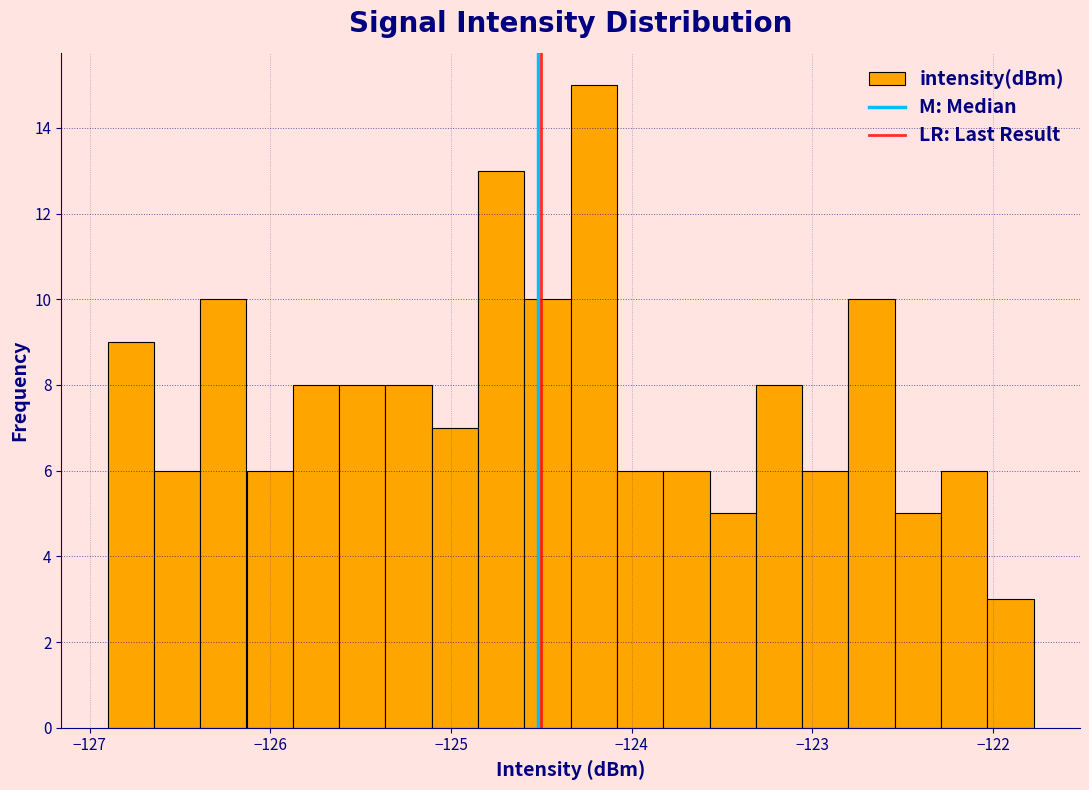

Read against the x-axis, roughly where is the centre of the tallest bar?

-124.2